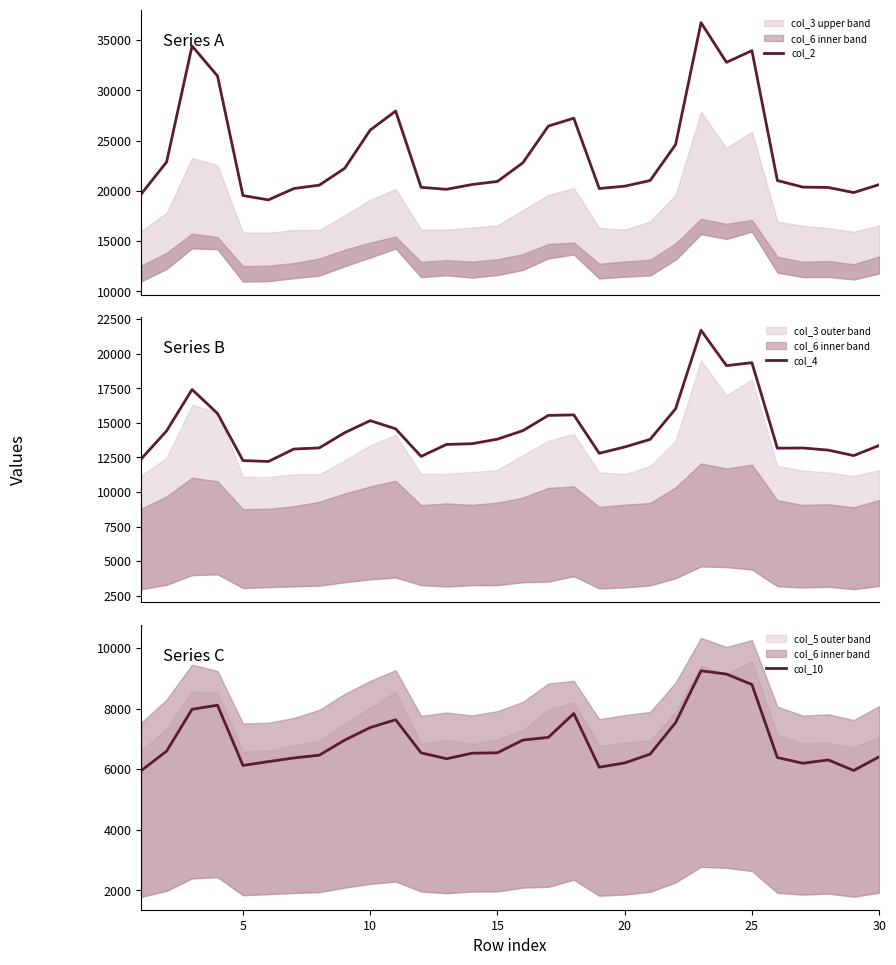

How many data points in col_4 are above 13803?

14